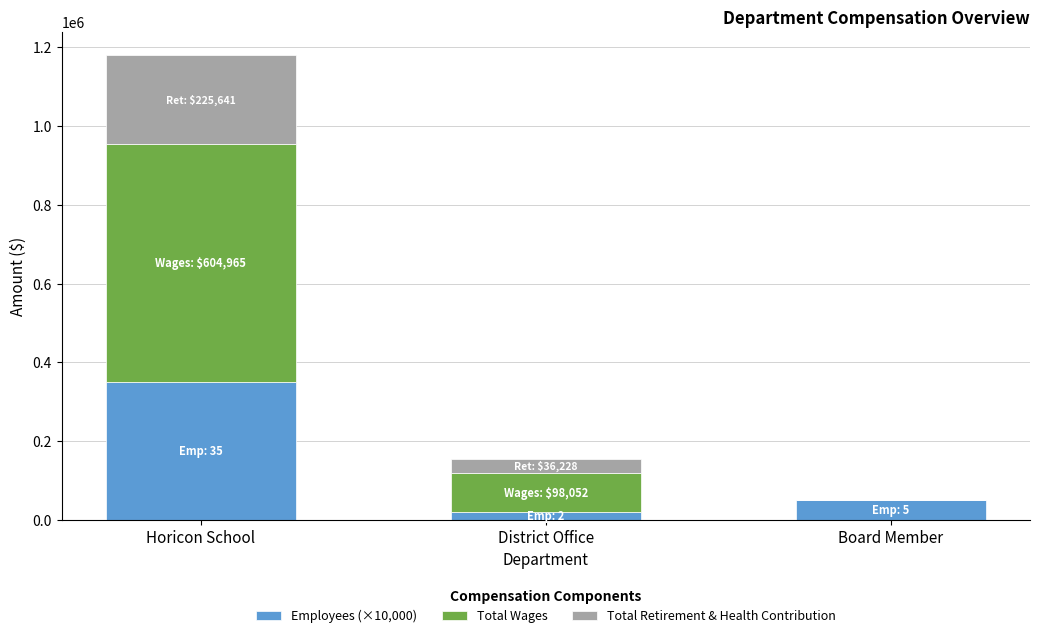

Reading left to right, transcribe the values for Employees (×10,000).

Horicon School=350000	District Office=20000	Board Member=50000